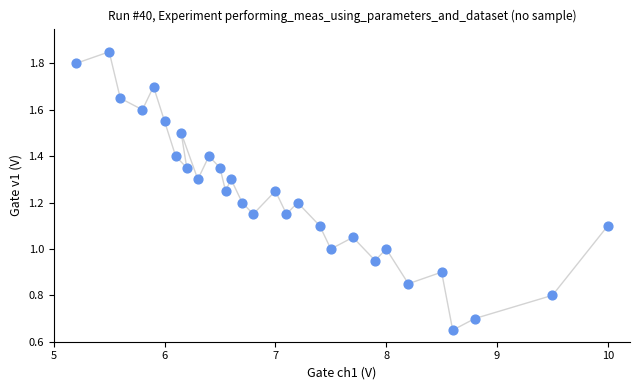

What is the range of X values (max minus min)?

4.8